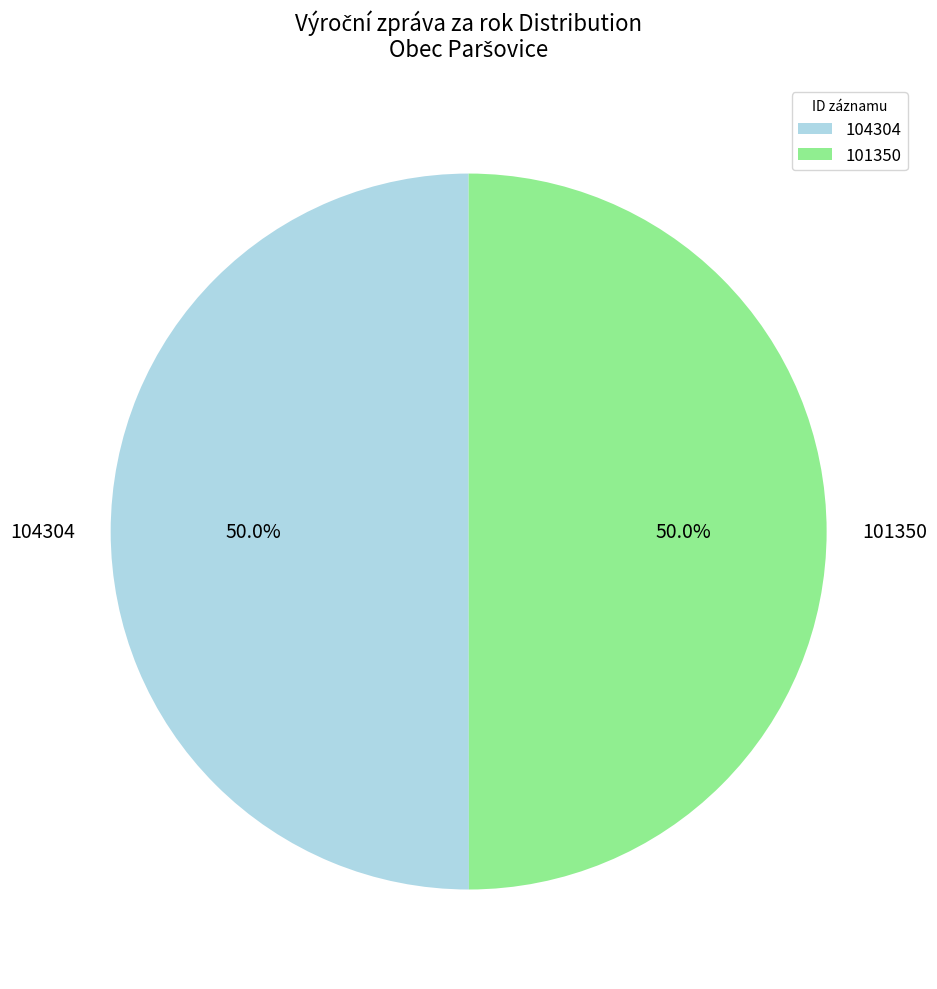

Approximately how many times larger is the value at 104304 compared to 101350?

1.0